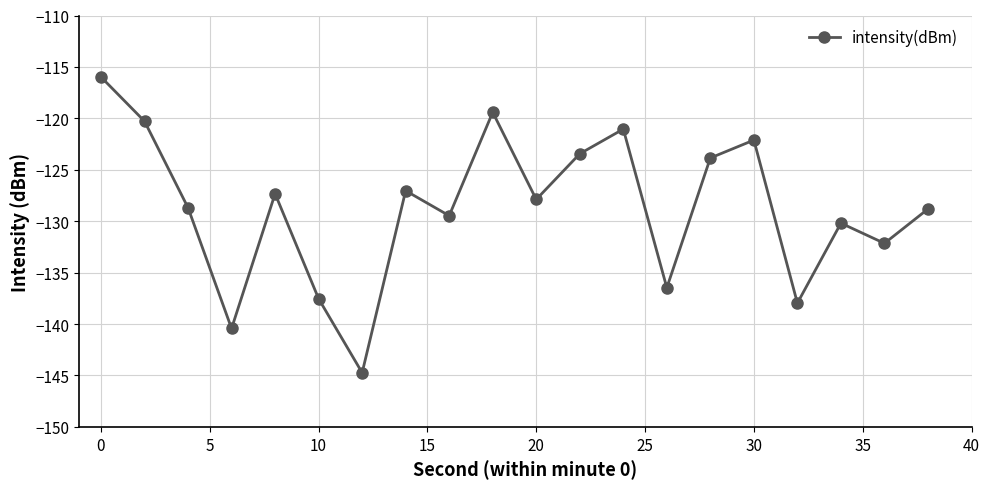

True or false: there are more than 2 points higher than both neighbors.

True